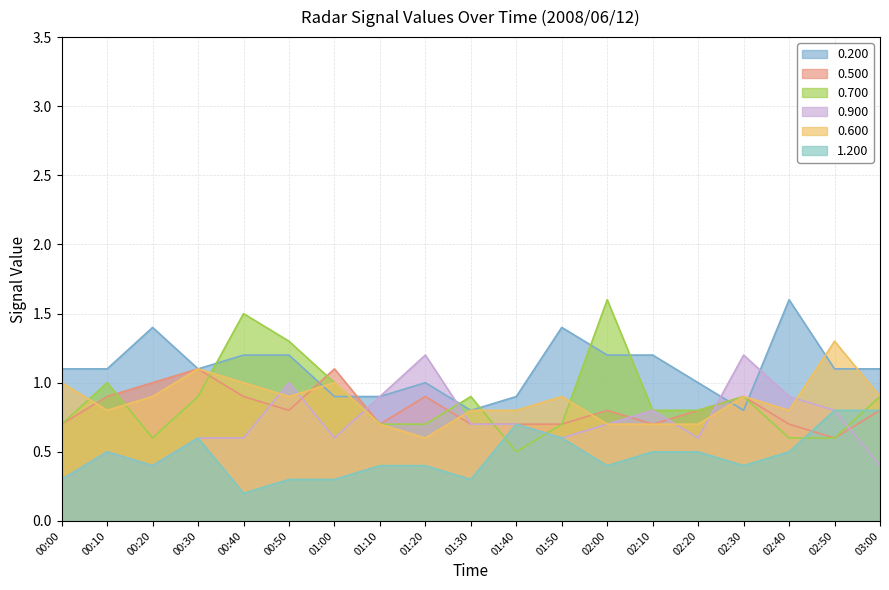

Which has a higher value, 00:20 or 02:40?

02:40